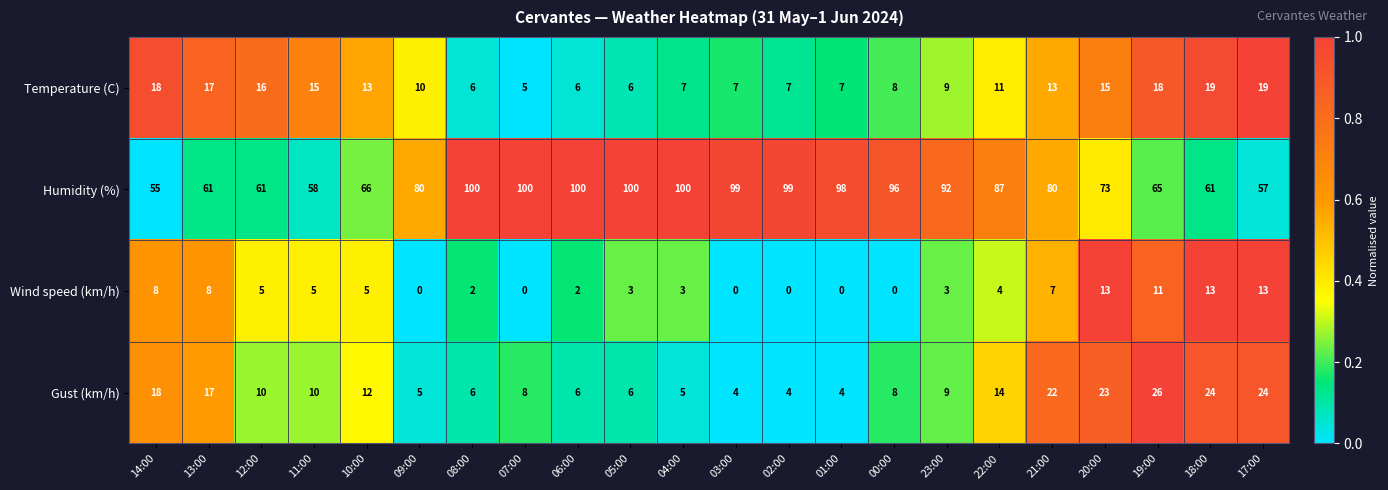

At 20:00, list the series in order from smallest to largest.

Wind speed (km/h), Temperature (C), Gust (km/h), Humidity (%)